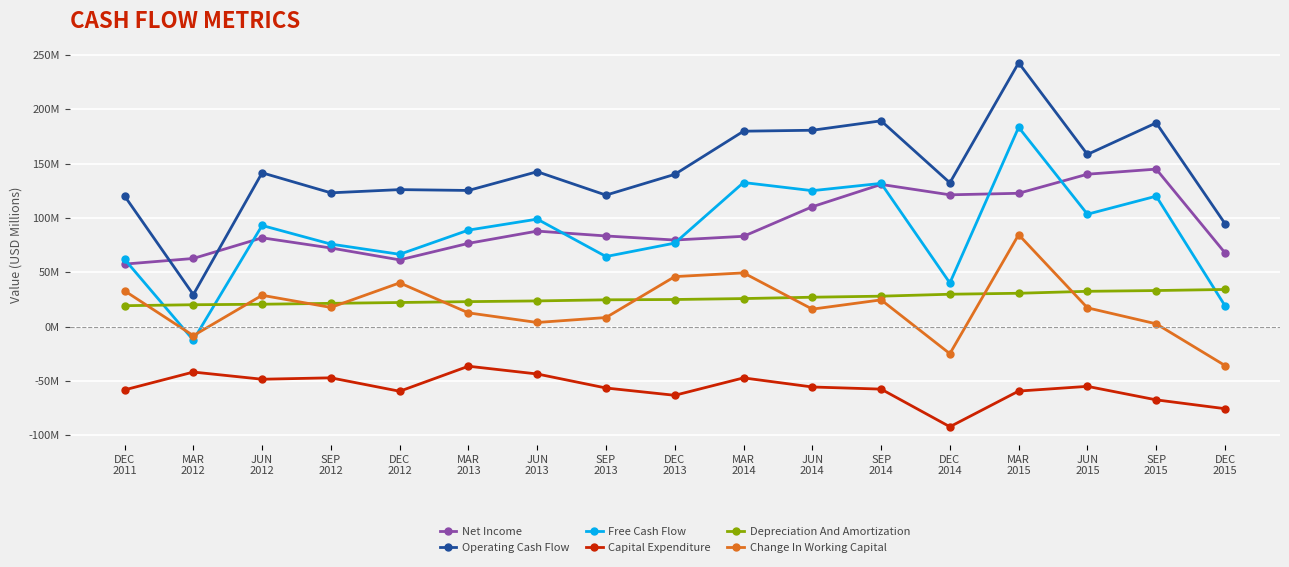

Is this an area chart (filled region under the line)?

No